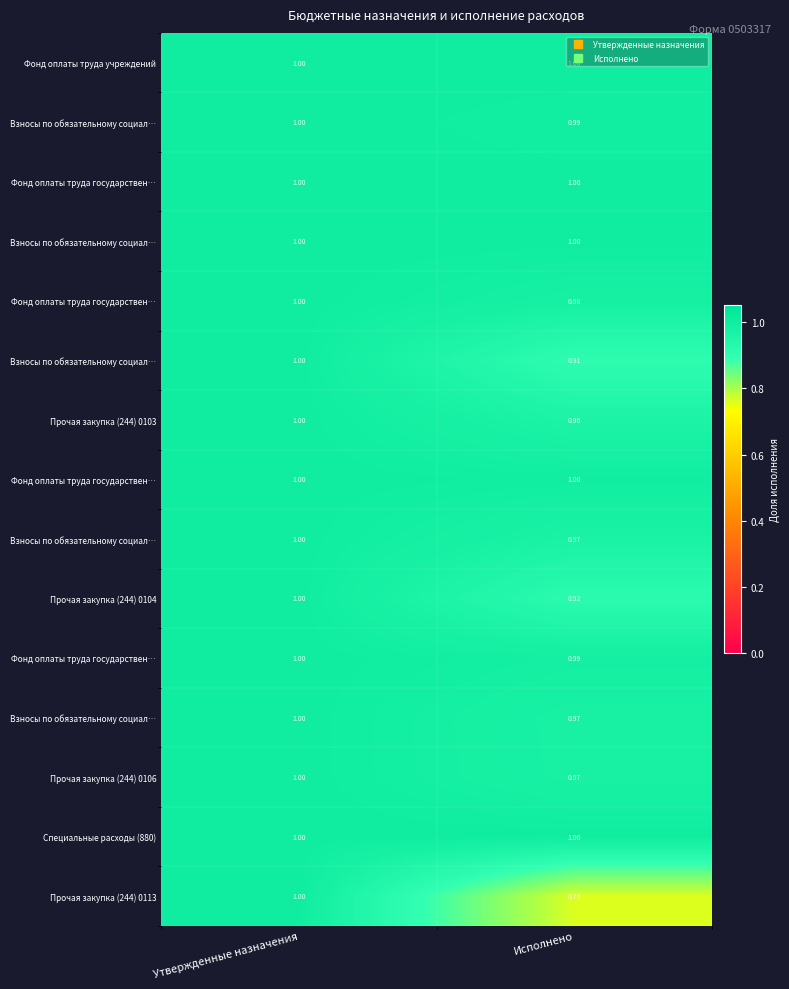

At which category does the chart reach its minimum across all series?

Исполнено